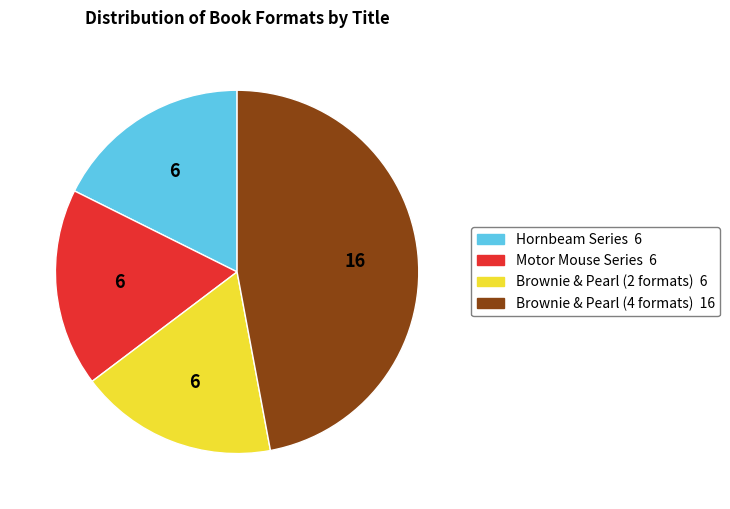

Is there any slice that represents more than half of the pie?

No